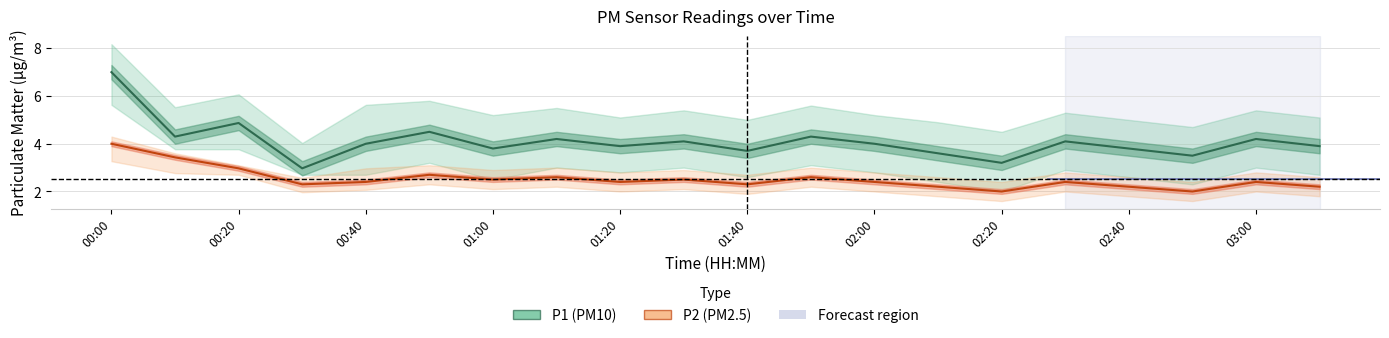

What is the difference between the P1 (PM10) values at 11 and 13?

0.7